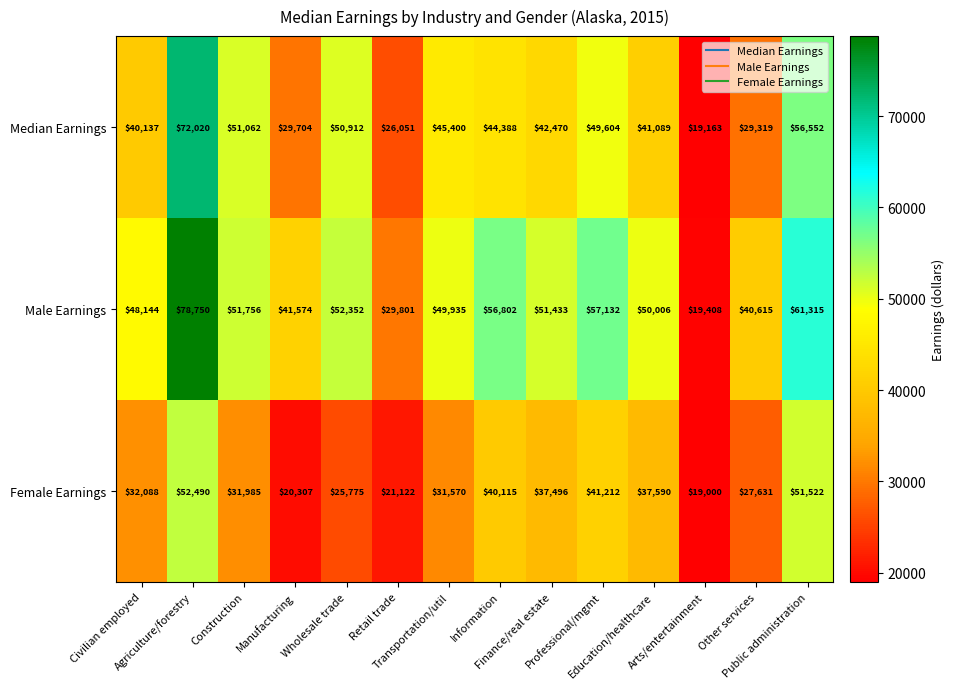

Which series changed the most between Retail trade and Transportation/util?

Male Earnings